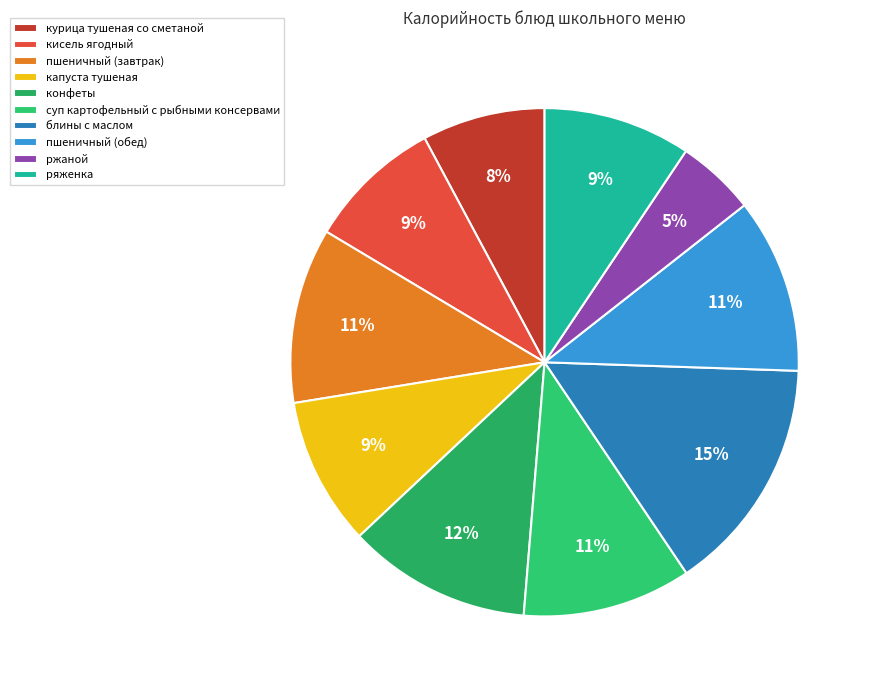

Combined, do суп картофельный с рыбными консервами and кисель ягодный account for over 50%?

No